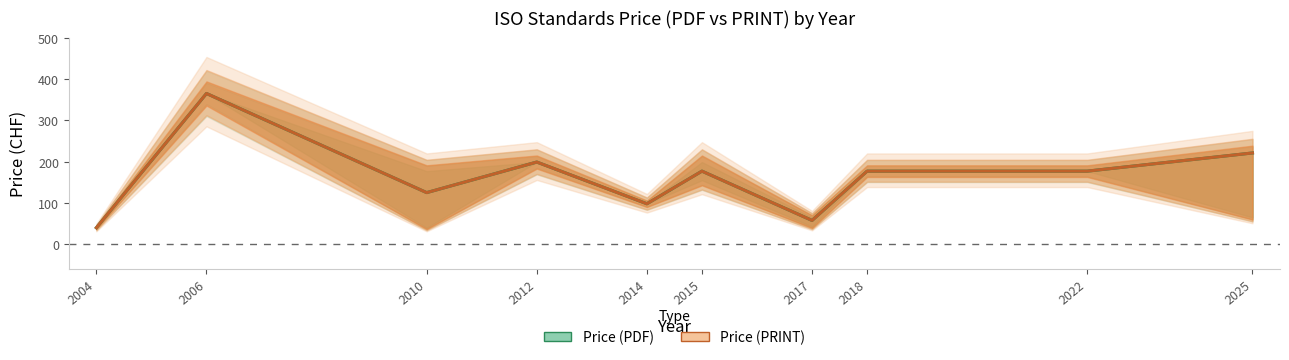

What is the difference between the maximum and minimum values in the Price (PDF) series?

325.0